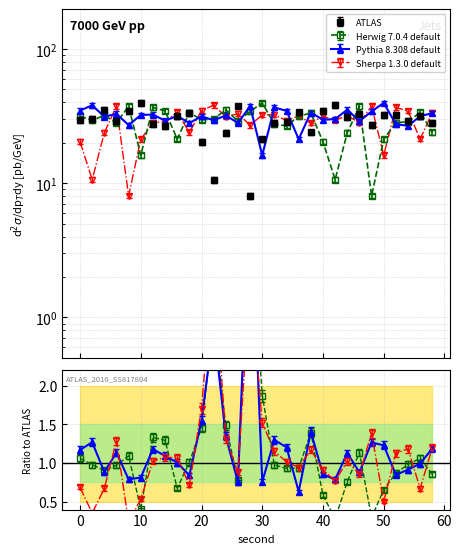

How many interior local valleys does the Sherpa 1.3.0 default series have?

11